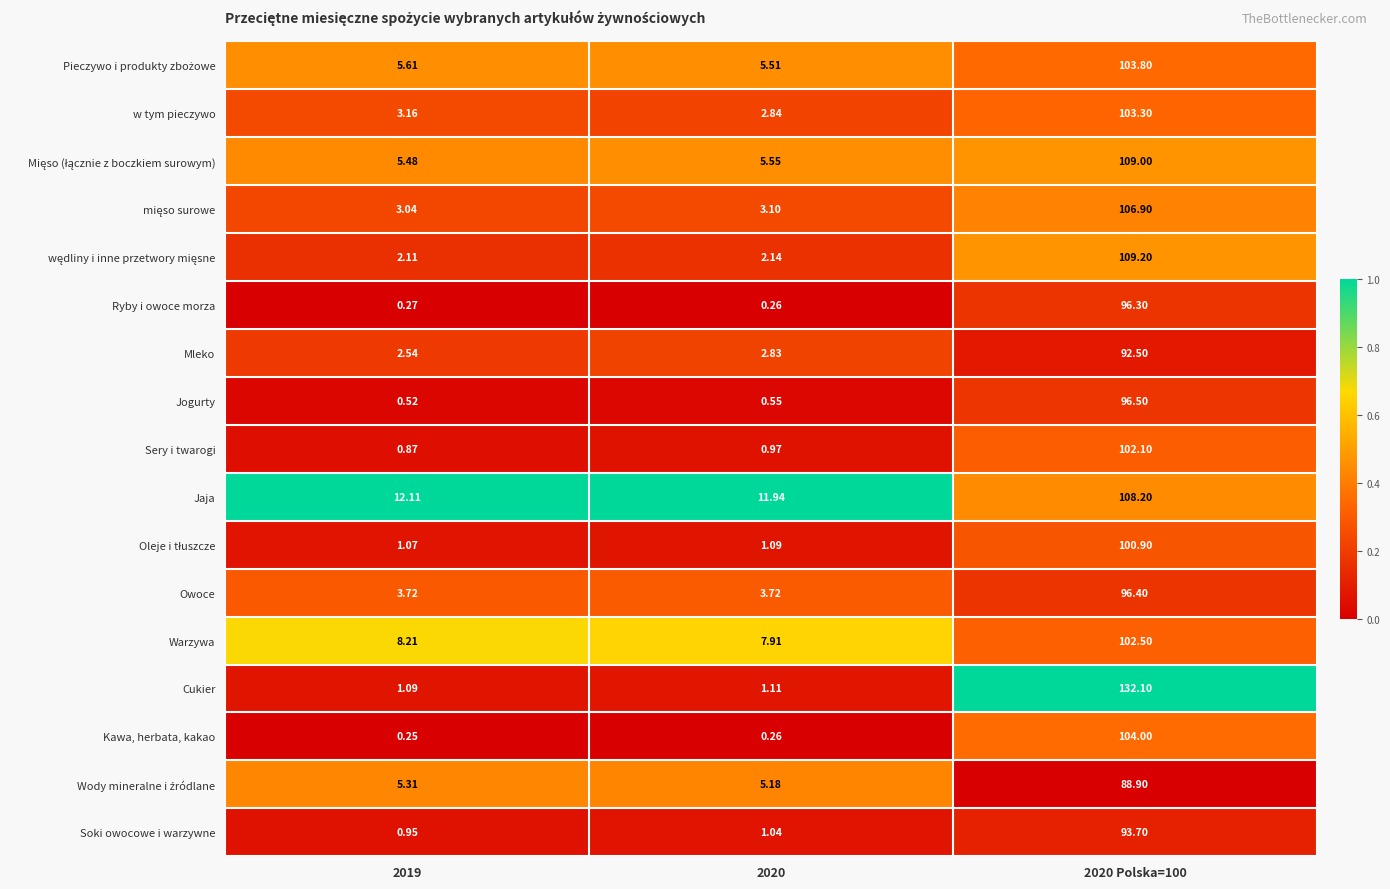

Between 2020 and 2020 Polska=100, which series saw the biggest shift?

Cukier